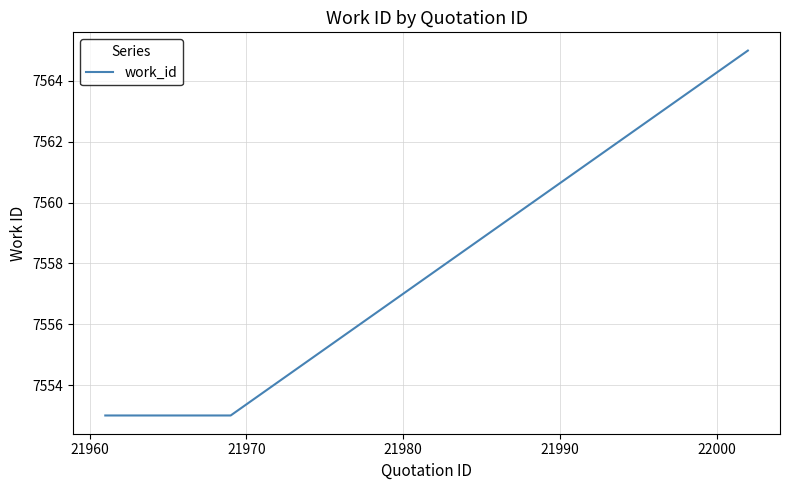

What is the difference between the maximum and minimum values?

12